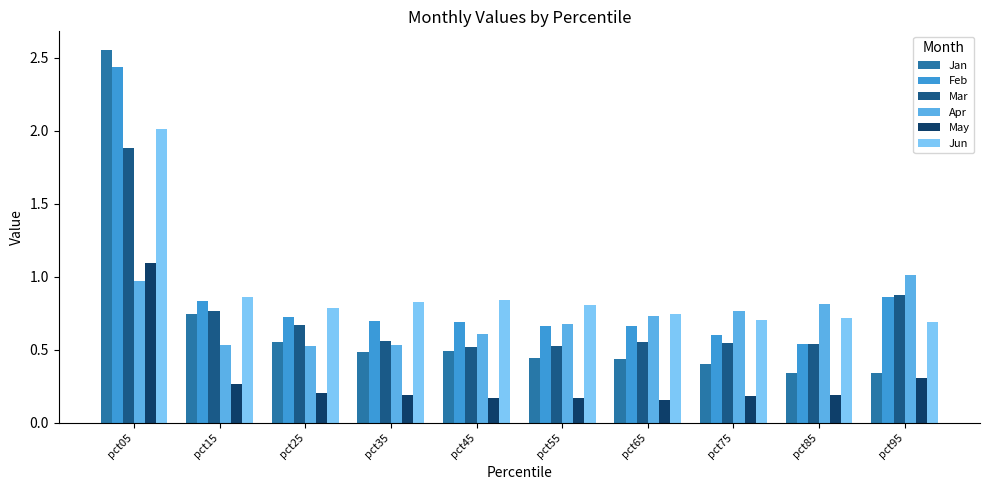

What is the sum of all Mar values?

7.4